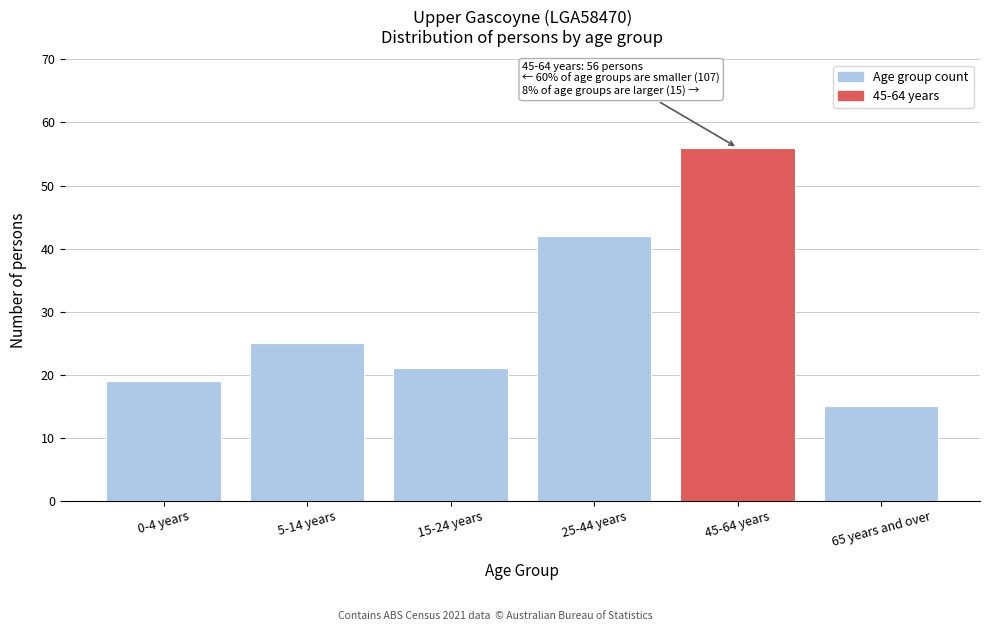

Reading right to left, list all the values displayed in this chart.

65 years and over=15	45-64 years=56	25-44 years=42	15-24 years=21	5-14 years=25	0-4 years=19